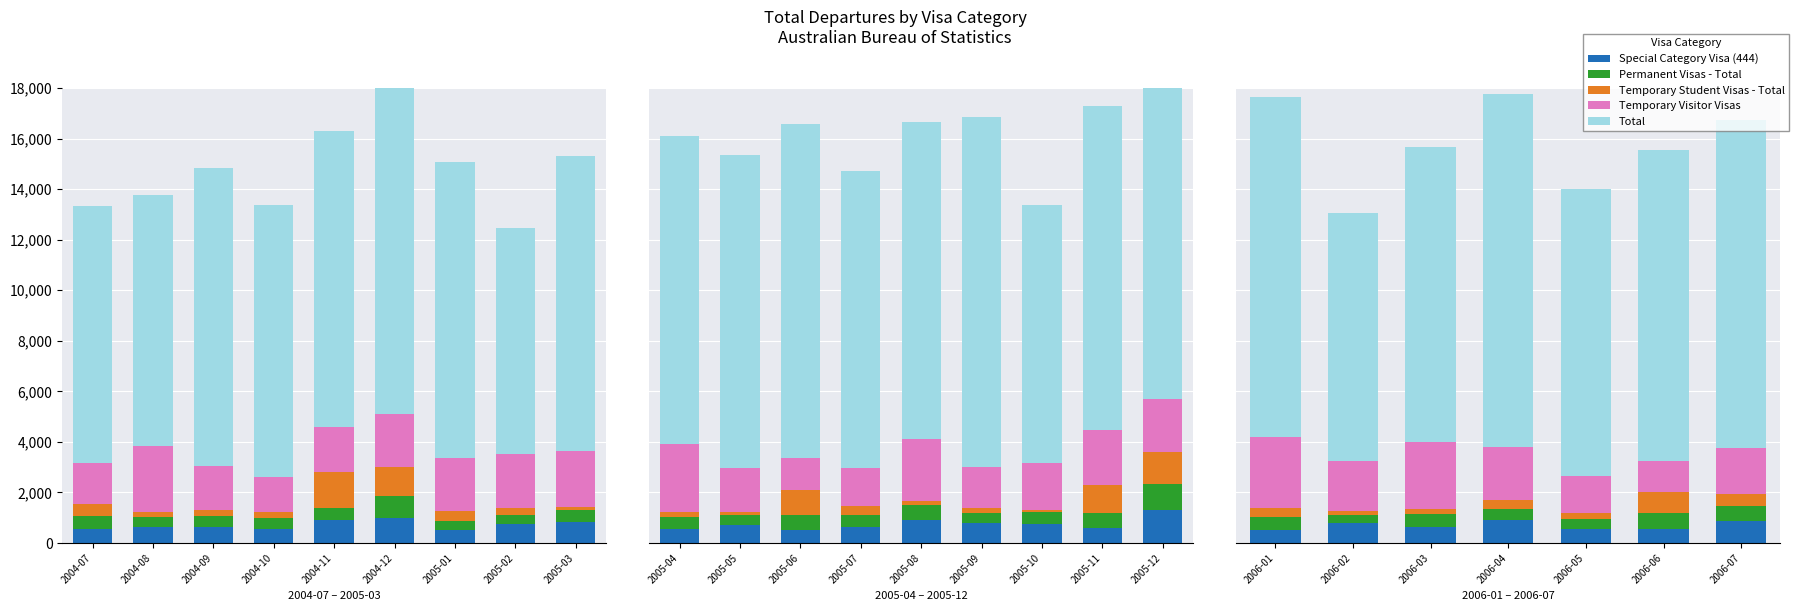

List the series in order of their peak value, lowest first.

Permanent Visas - Total, Temporary Student Visas - Total, Special Category Visa (444), Temporary Visitor Visas, Total